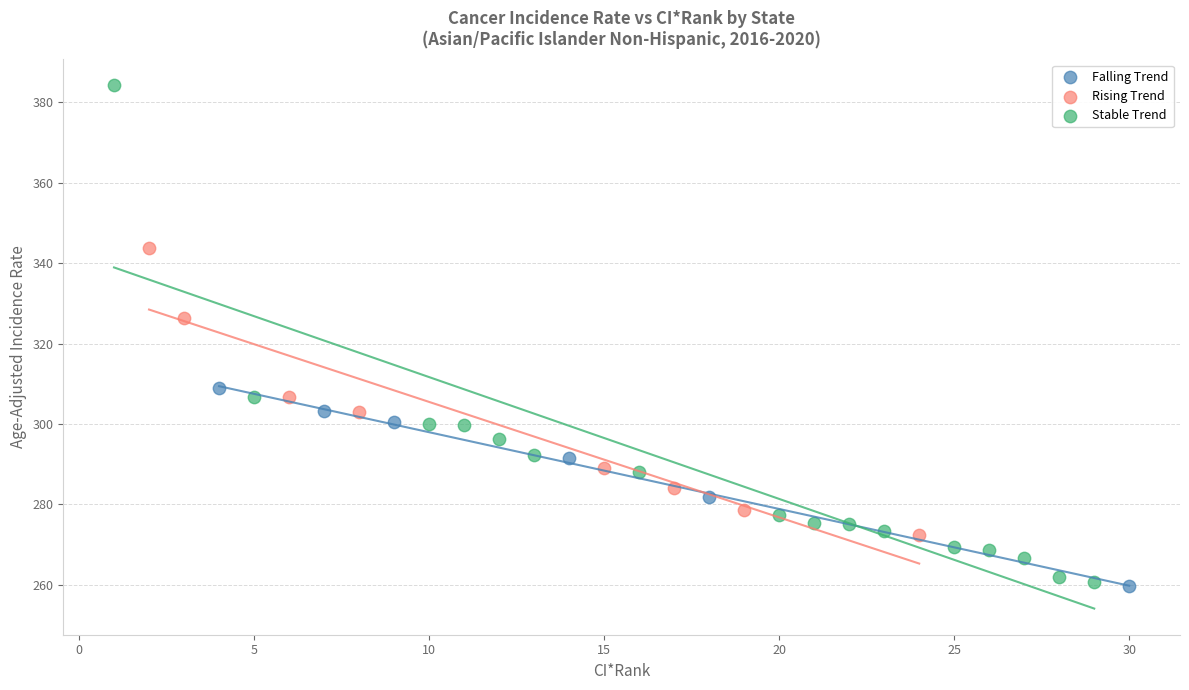

Which series reaches the maximum Y coordinate?

Stable Trend